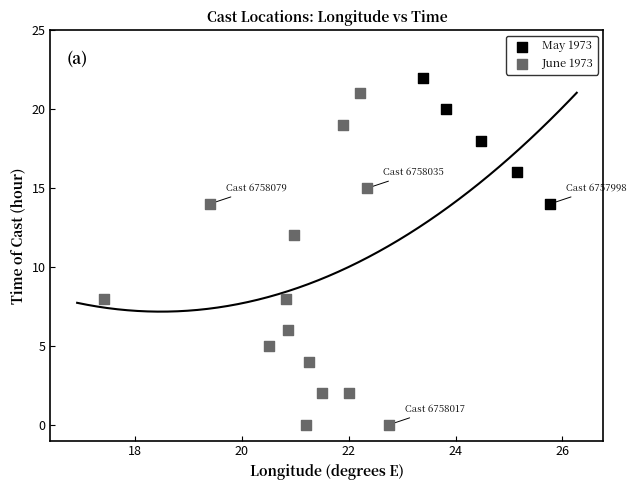

Which series reaches the minimum Y coordinate?

June 1973